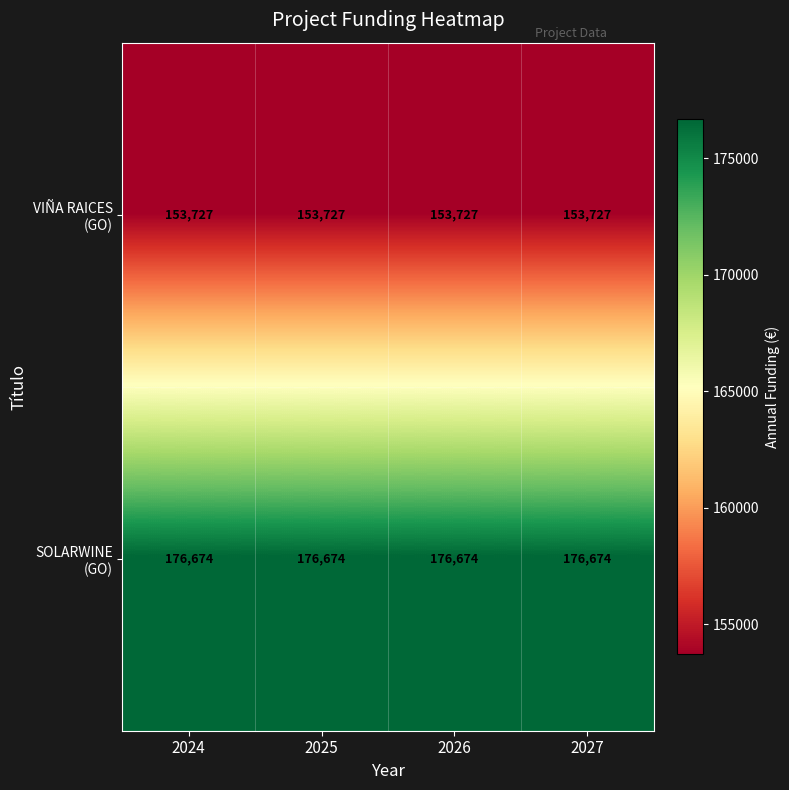

What is the total value across all series at 2027?

330401